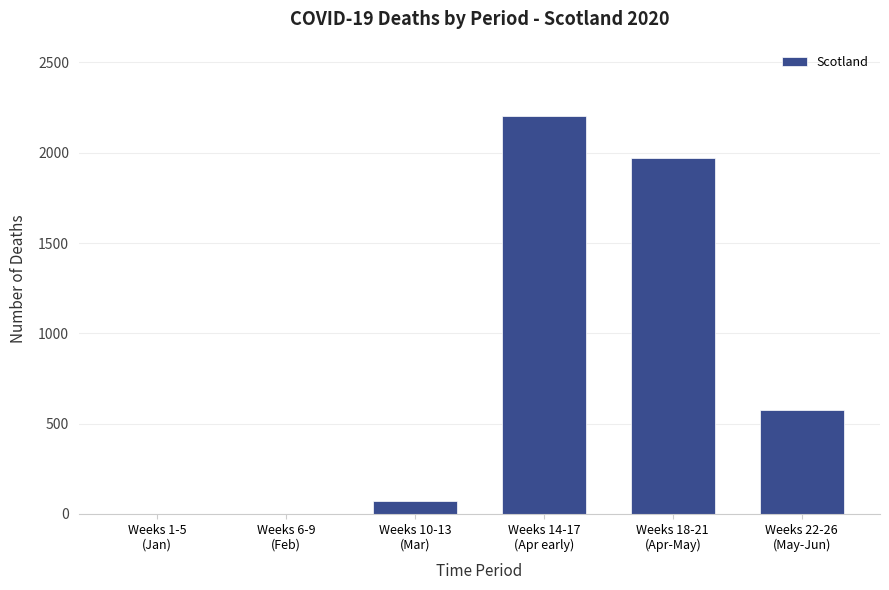

What is the maximum value shown in the chart?

2204